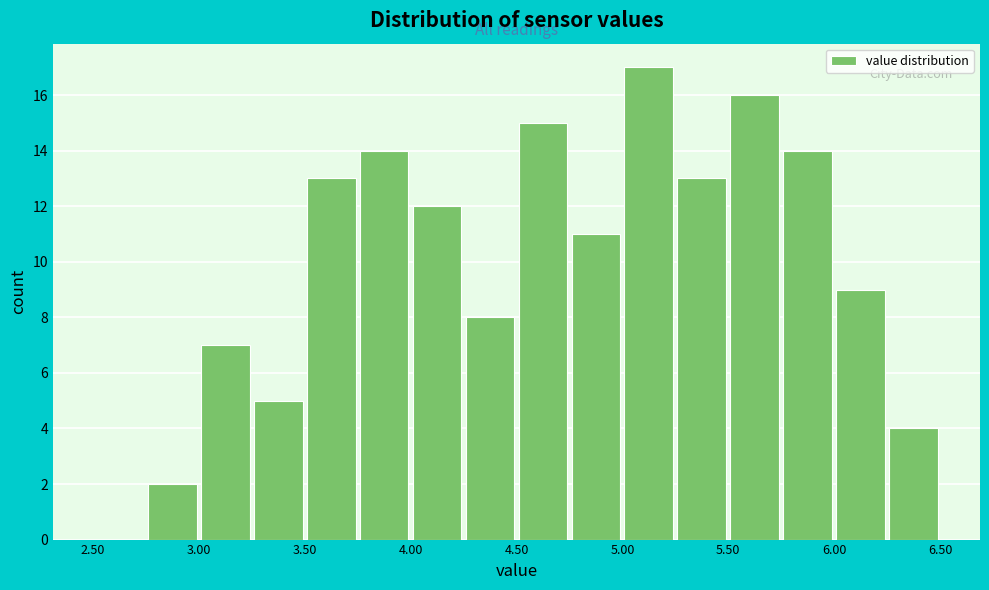

How tall is the bar that spans 4.25 to 4.50 on the x-axis? The values are not printed on the chart, so give them approximately, as read against the axis.

8